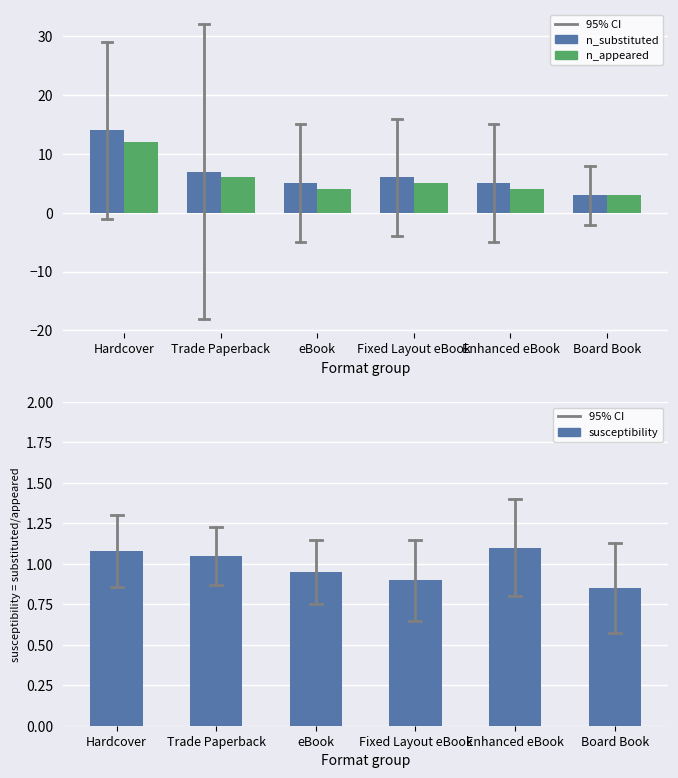

What is the difference between the n_substituted values at Board Book and Fixed Layout eBook?

3.0